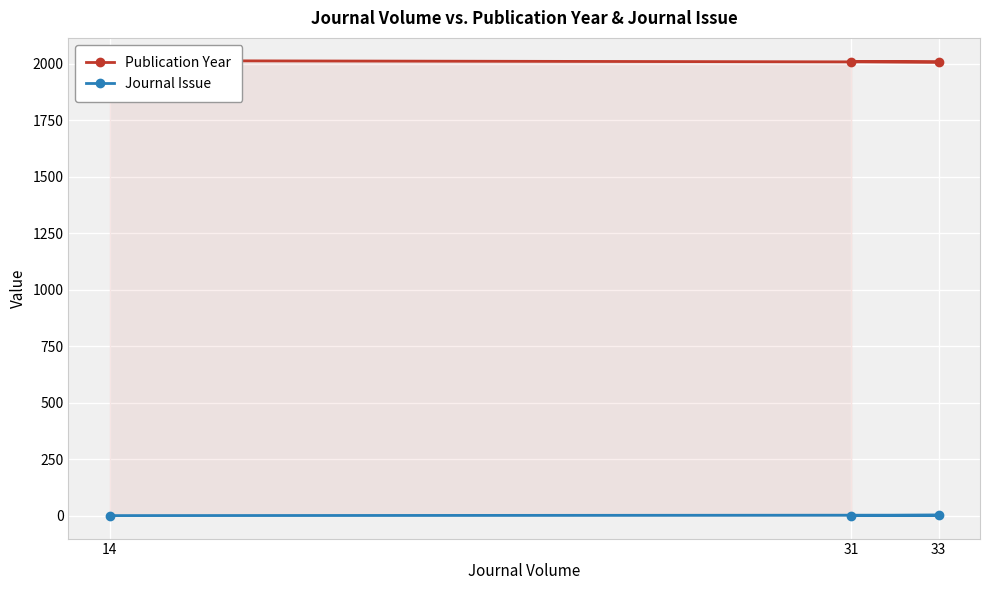

At how many categories does at least one series exceed 10?

3